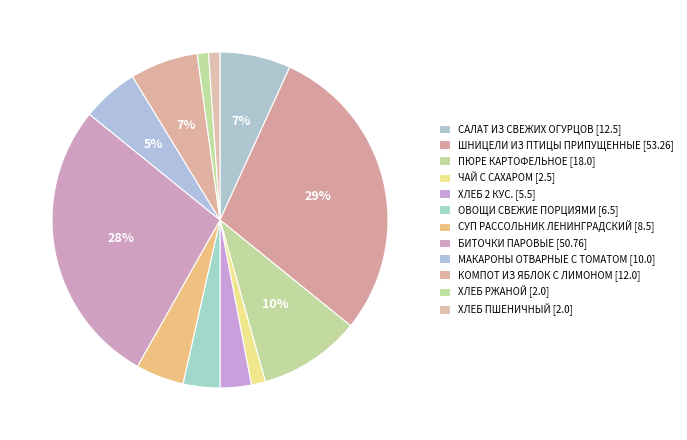

What is the largest slice in the pie chart?

ШНИЦЕЛИ ИЗ ПТИЦЫ ПРИПУЩЕННЫЕ